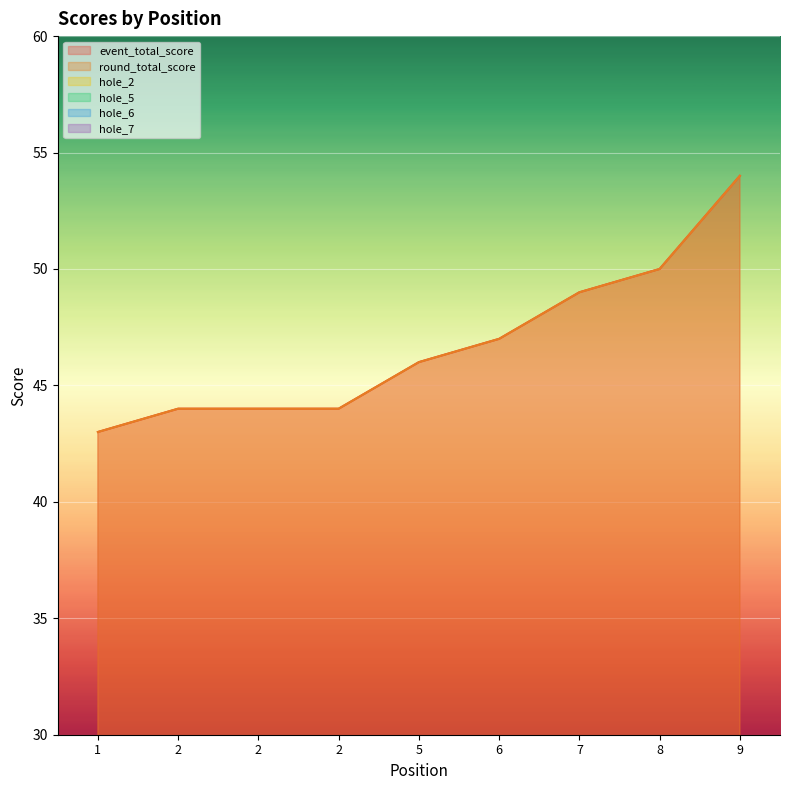

Reading right to left, list all the values displayed in this chart.

event_total_score: 9=54	8=50	7=49	6=47	5=46	2=44	2=44	2=44	1=43
round_total_score: 9=54	8=50	7=49	6=47	5=46	2=44	2=44	2=44	1=43
hole_2: 9=3	8=2	7=4	6=3	5=3	2=3	2=2	2=3	1=3
hole_5: 9=4	8=4	7=2	6=2	5=2	2=3	2=2	2=2	1=3
hole_6: 9=3	8=2	7=2	6=4	5=2	2=3	2=2	2=2	1=3
hole_7: 9=2	8=3	7=4	6=2	5=2	2=2	2=2	2=2	1=2